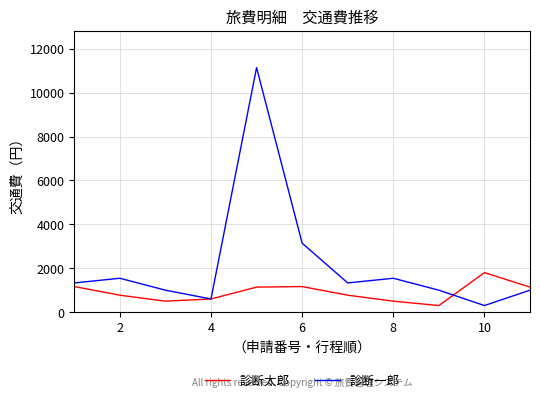

List the series in order of their overall mean, lowest first.

診断太郎, 診断一郎